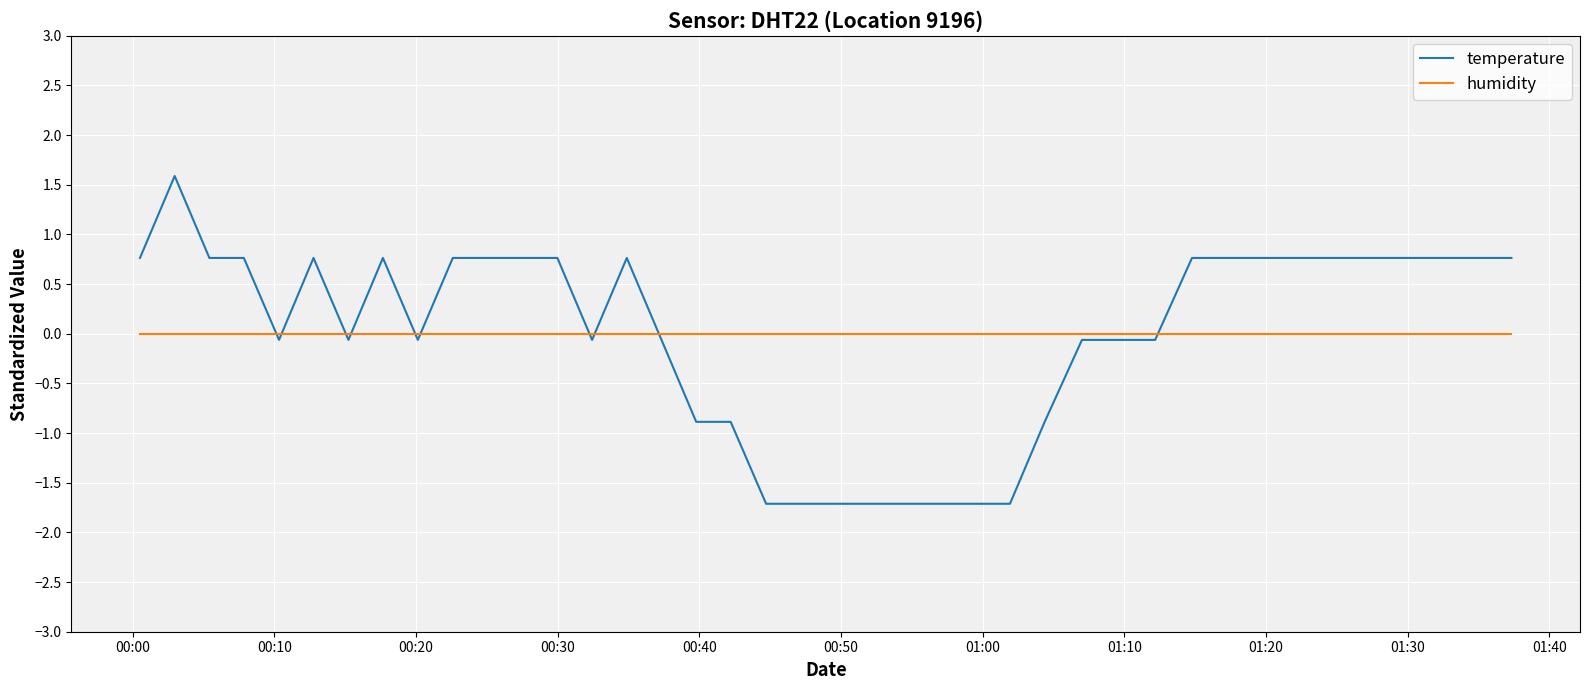

Count the number of data series in this chart.

2